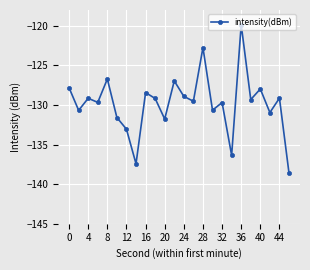

What is the value of the 13th point from the left?

-128.9